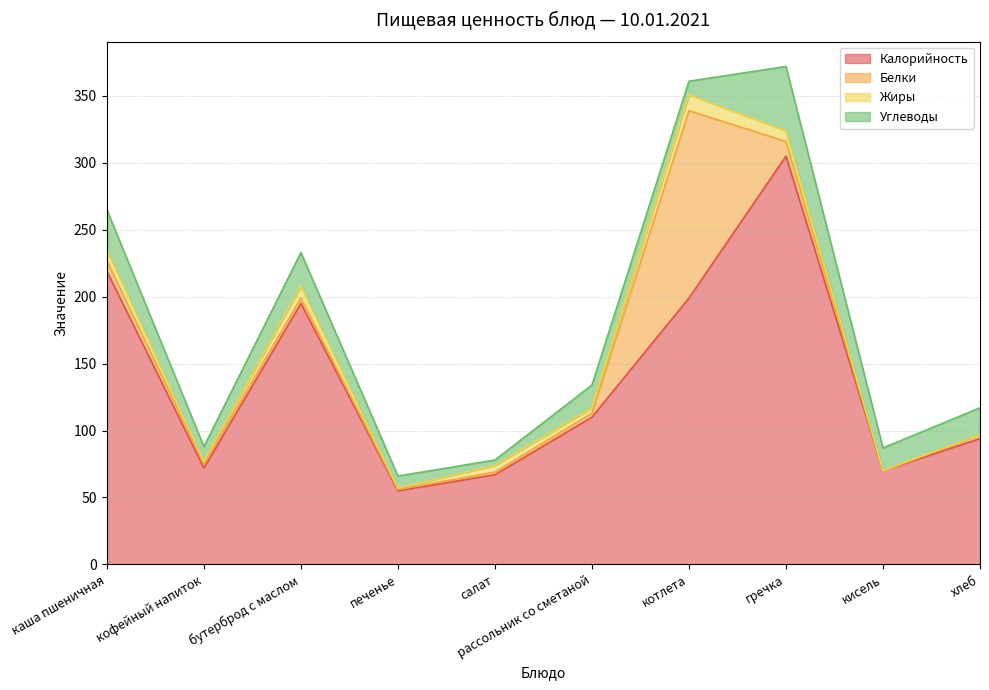

True or false: Белки and Жиры cross at least once.

True